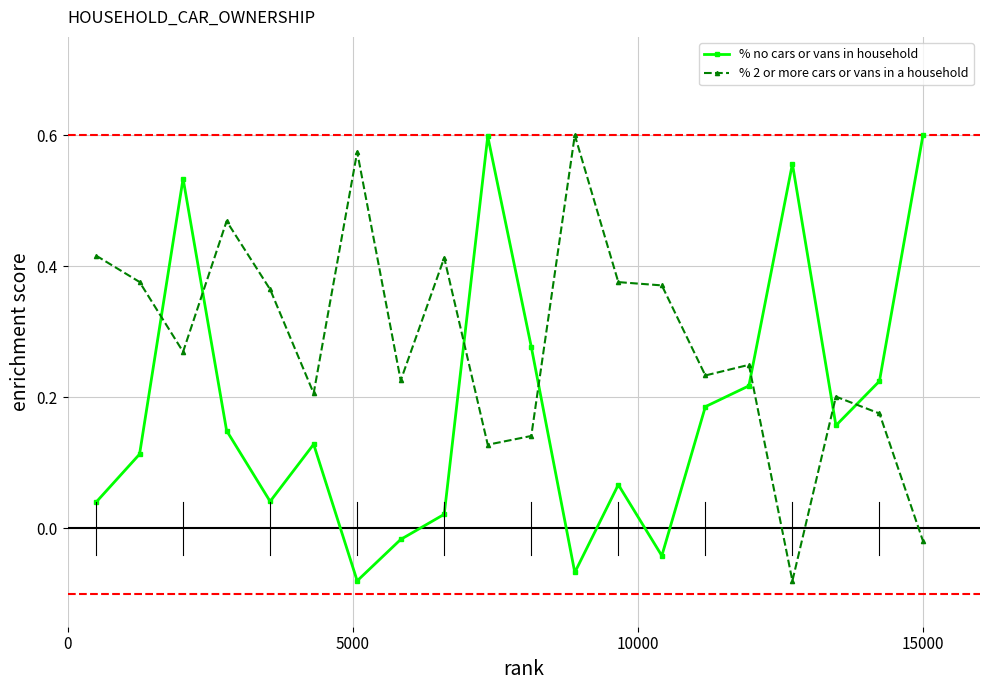

Count the number of categories in the chart.

20